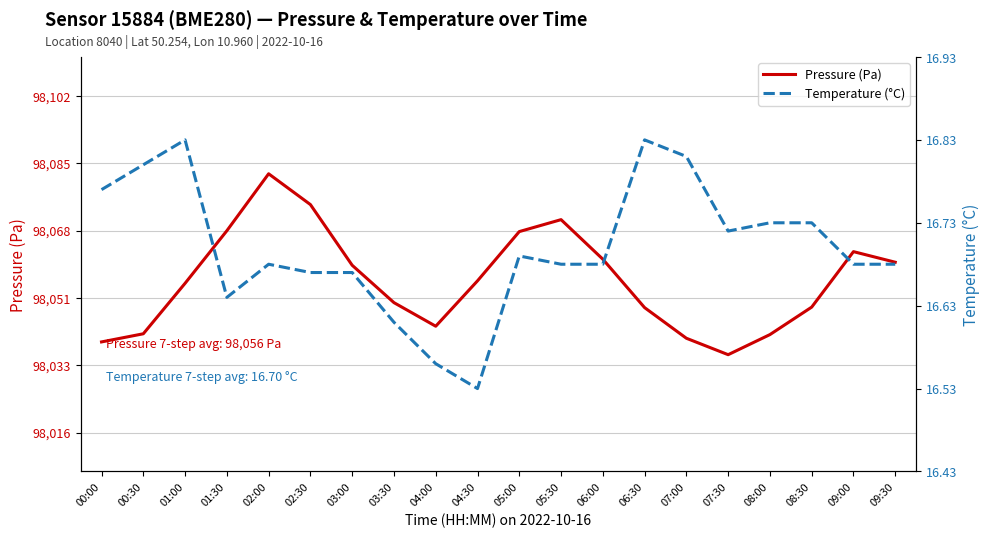

At 07:30, list the series in order from smallest to largest.

temperature, pressure